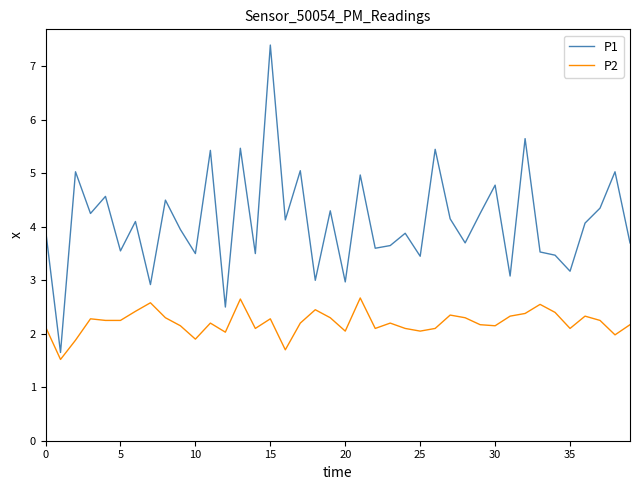

Which series has the widest spread of values?

P1